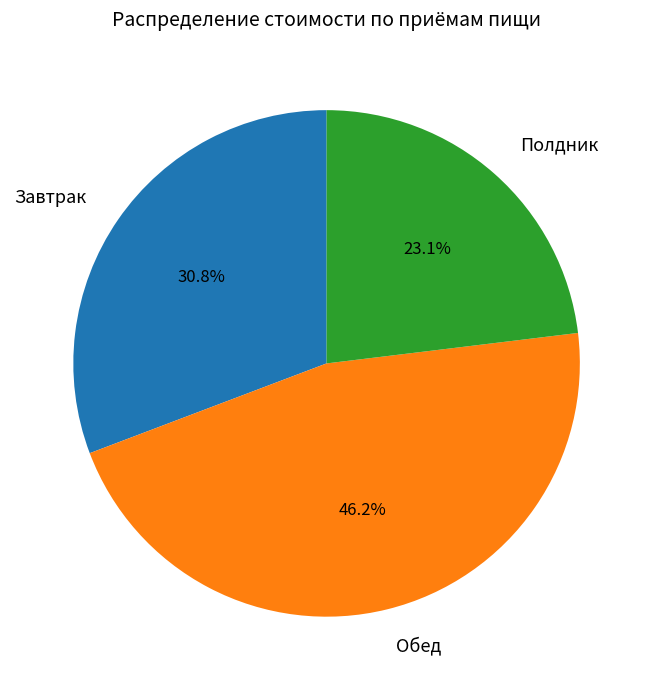

How many slices are in this pie chart?

3